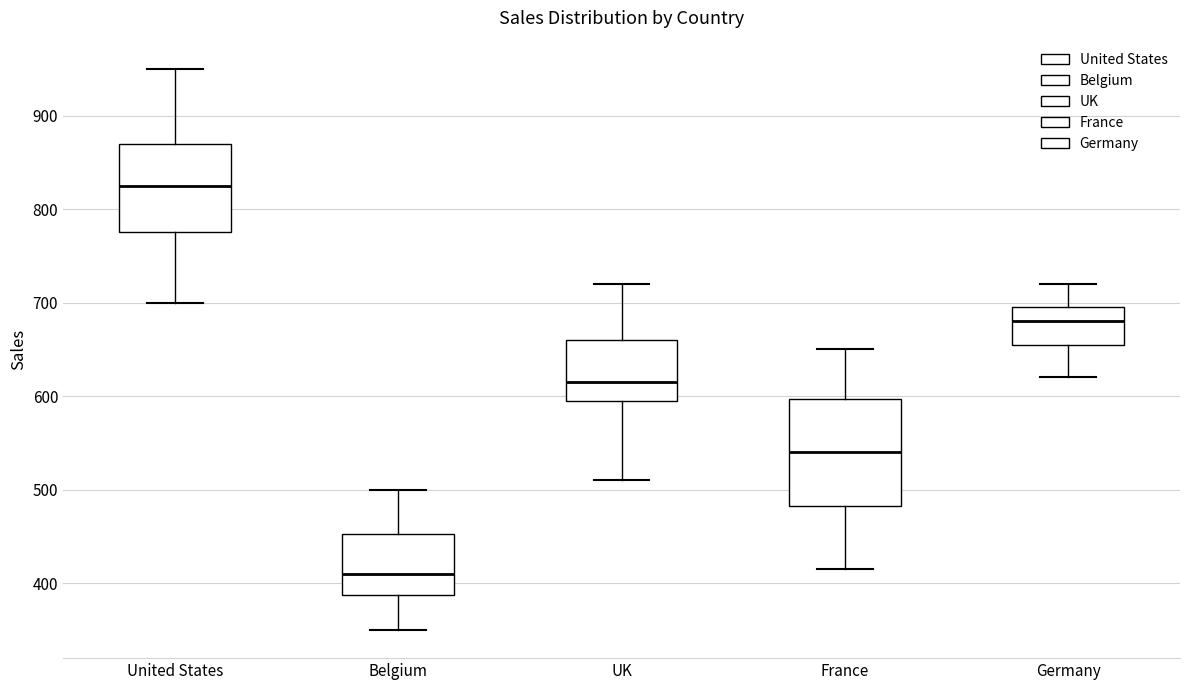

Where does the upper whisker of the box for Germany end on the y-axis? The values are not printed on the chart, so give them approximately, as read against the axis.

720